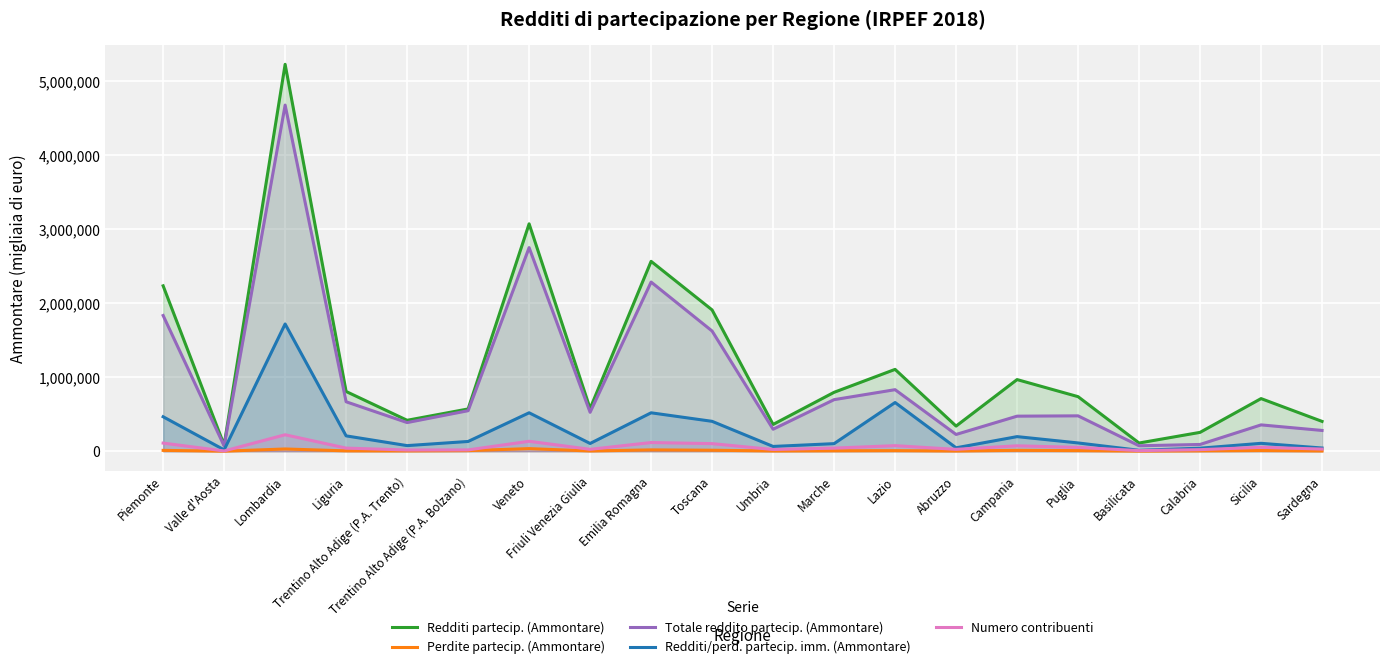

Is the value of Redditi/perd. partecip. imm. (Ammontare) at Marche greater than the value of Numero contribuenti at Trentino Alto Adige (P.A. Trento)?

Yes